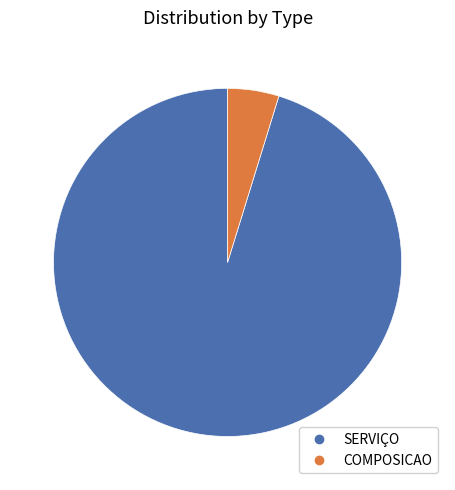

Which has a higher value, COMPOSICAO or SERVIÇO?

SERVIÇO